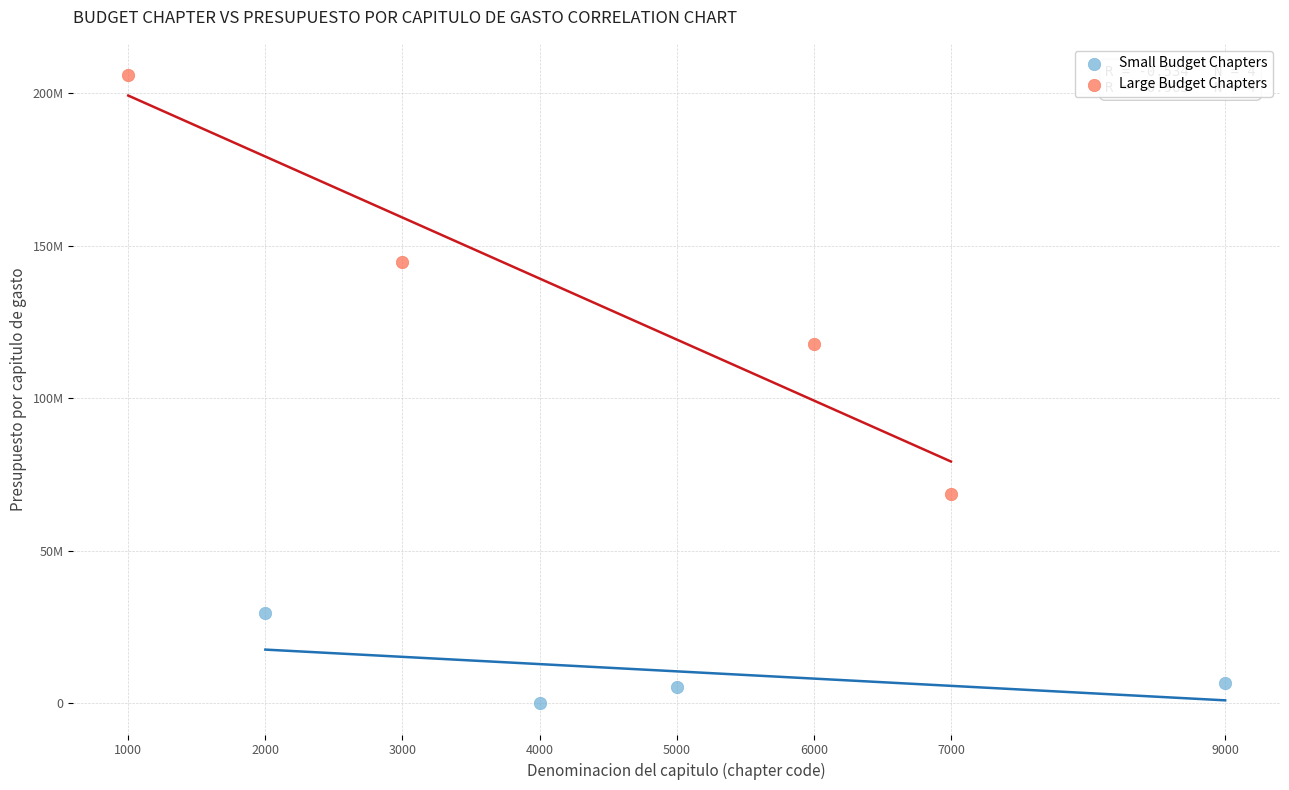

Which series contains the highest Y value?

Large Budget Chapters